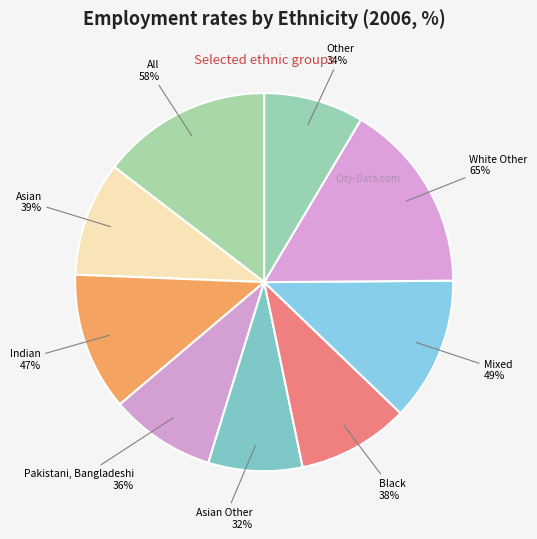

What is the change in value from Asian to White Other?

+26